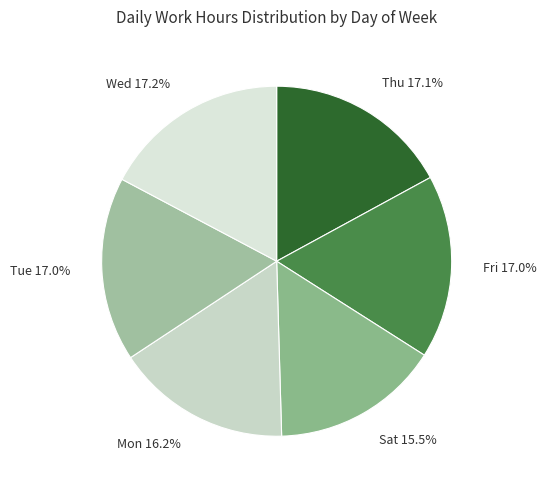

Is the sum of Wed and Fri greater than half?

No